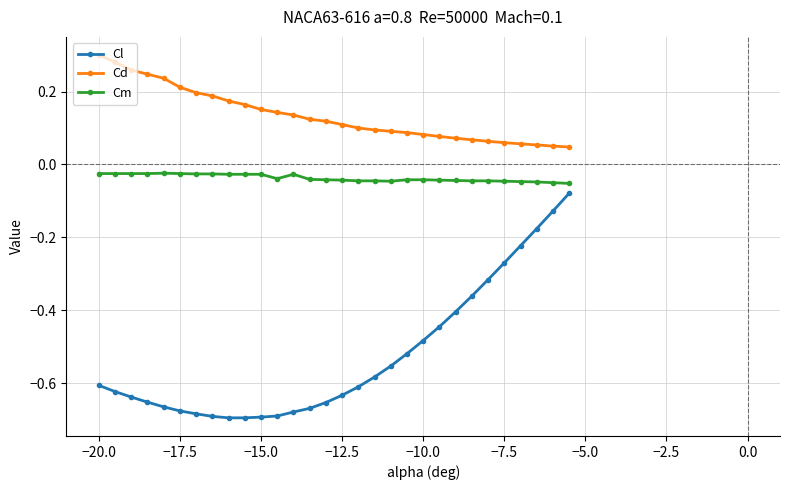

What is the difference between the second highest and minimum values in the Cl series?

0.6